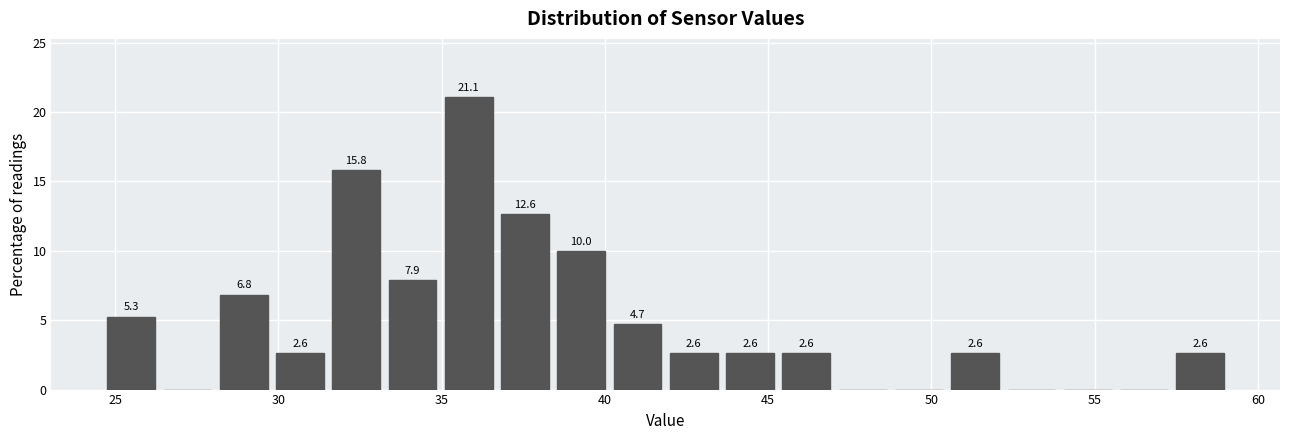

Around what value on the x-axis is the tallest bar? Give the approximate position of its centre, as read against the axis.

36.0